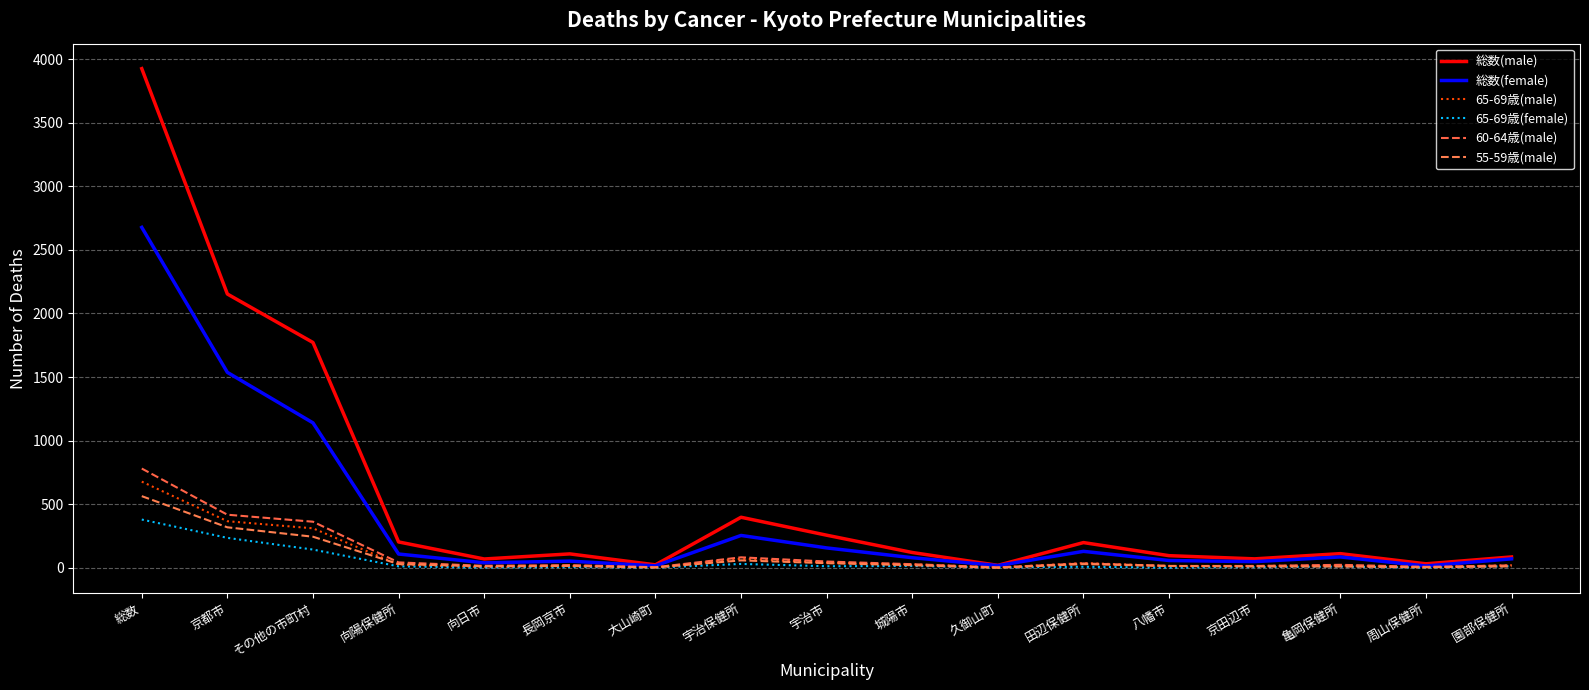

What is the total value across all series at 城陽市?

294